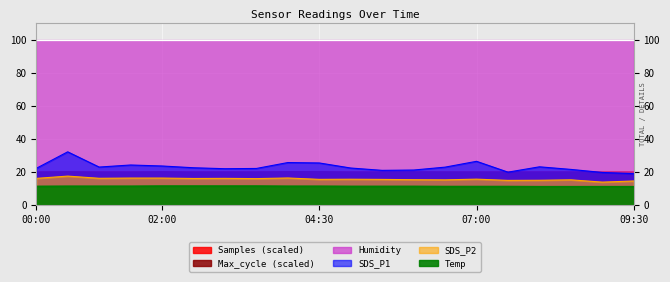

True or false: Temp and SDS_P1 cross at least once.

False